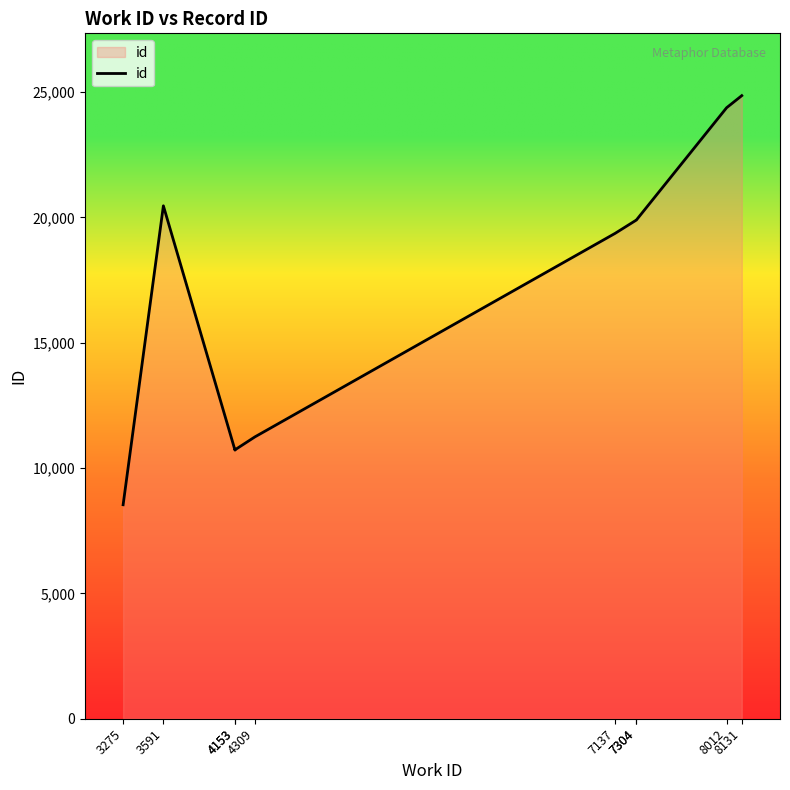

At which label is the value closest to 16696?

7137